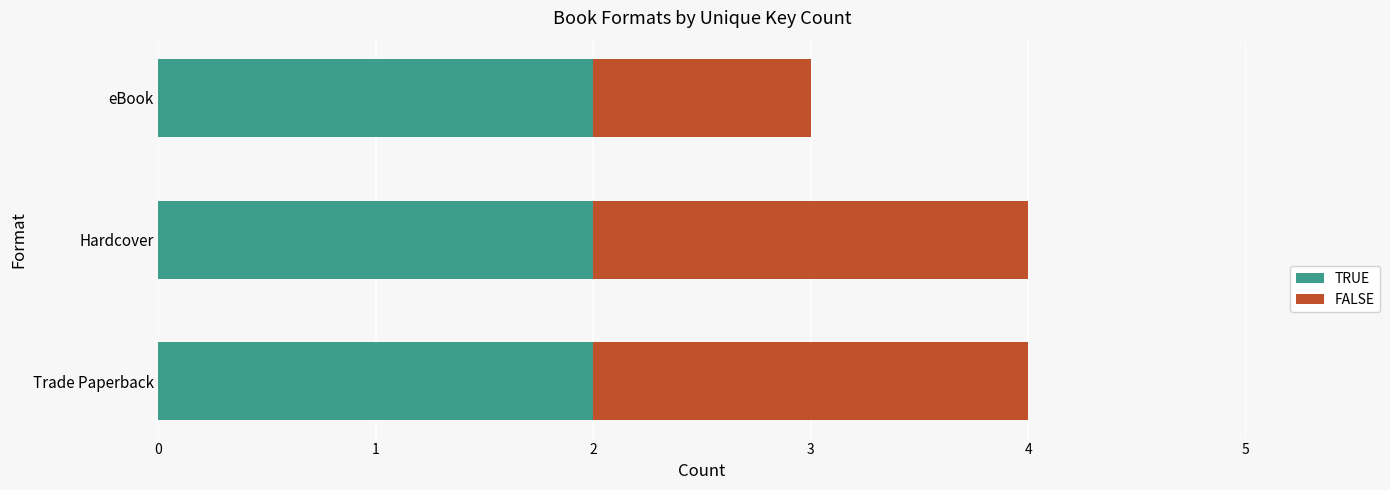

What is the total value across all series at Hardcover?

4